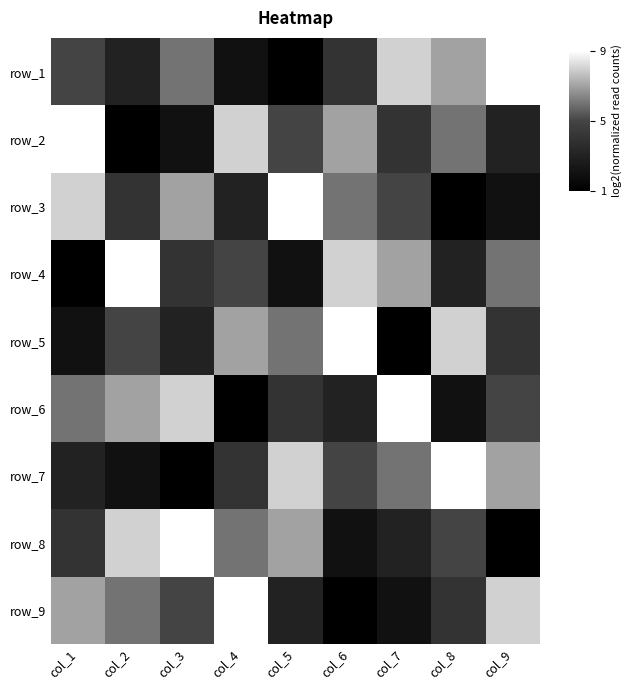

What is the minimum value shown in the chart?

1